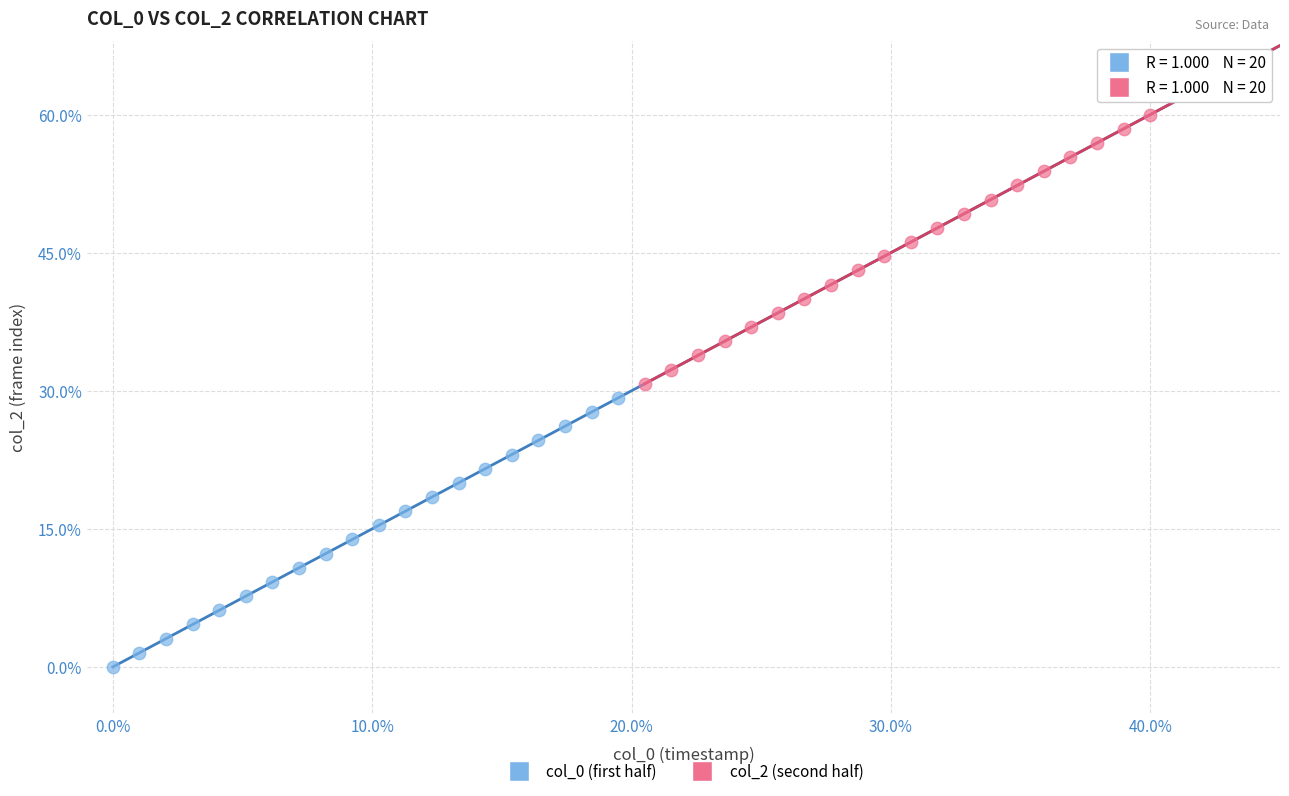

What are all the series names shown in the legend?

col_0 (first half), col_2 (second half)